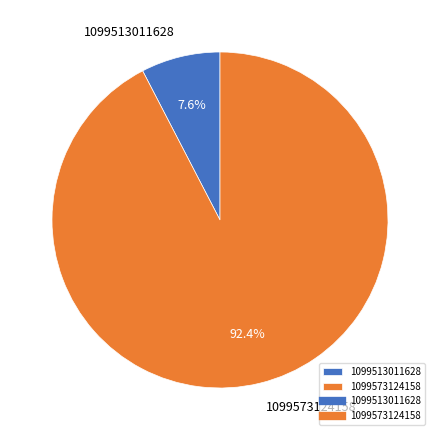

Which slice is the largest?

1099573124158